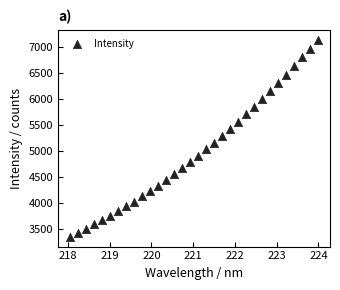

What is the range of X values (max minus min)?

5.9